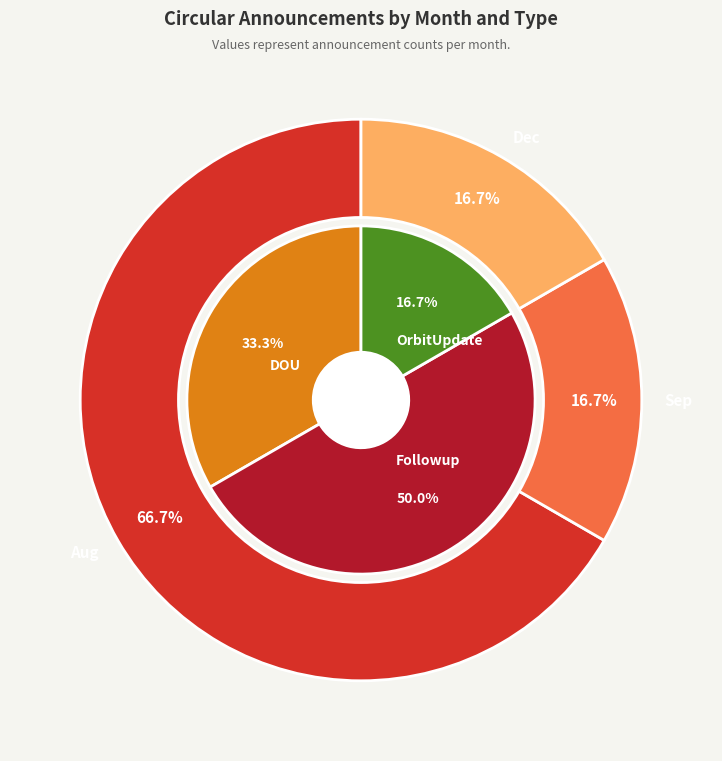

Does Feb account for over 50% of the chart?

No